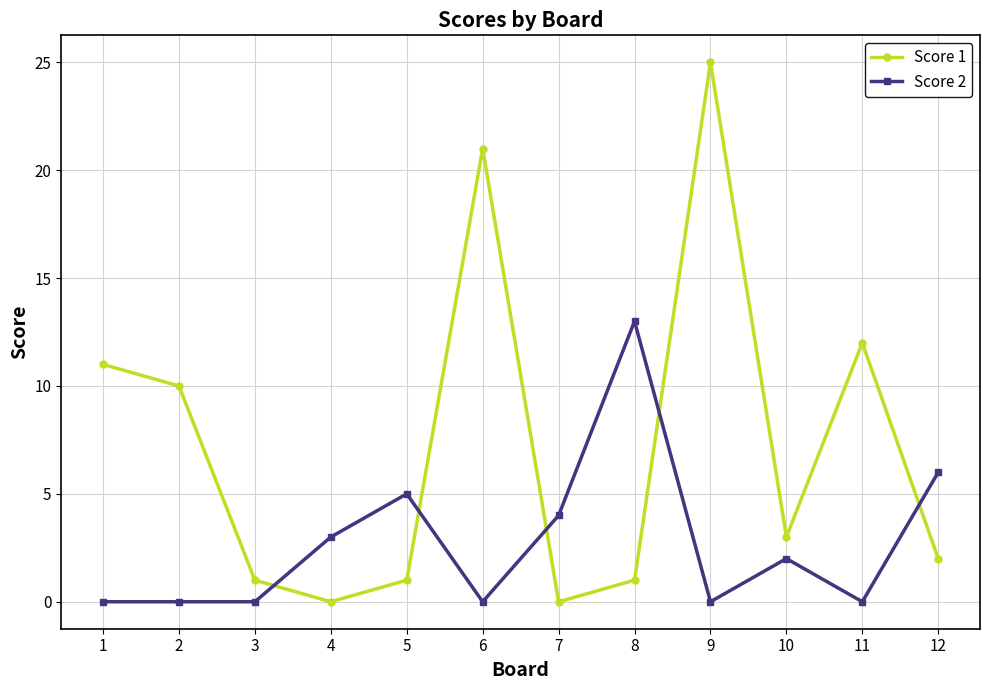

After their last crossing, which series has the higher values: Score 2 or Score 1?

Score 2